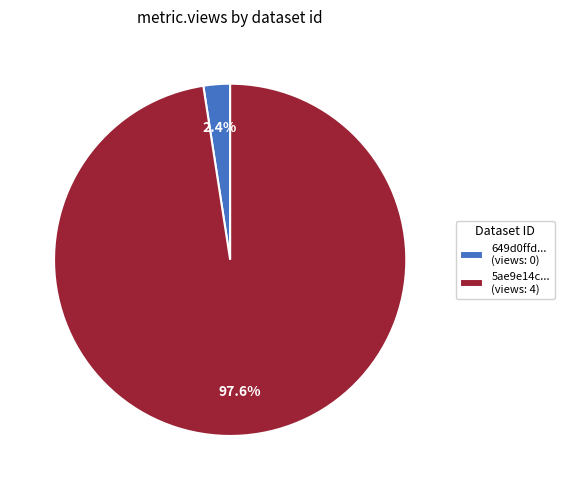

Which has a higher value, 5ae9e14c... (views: 4) or 649d0ffd... (views: 0)?

5ae9e14c... (views: 4)